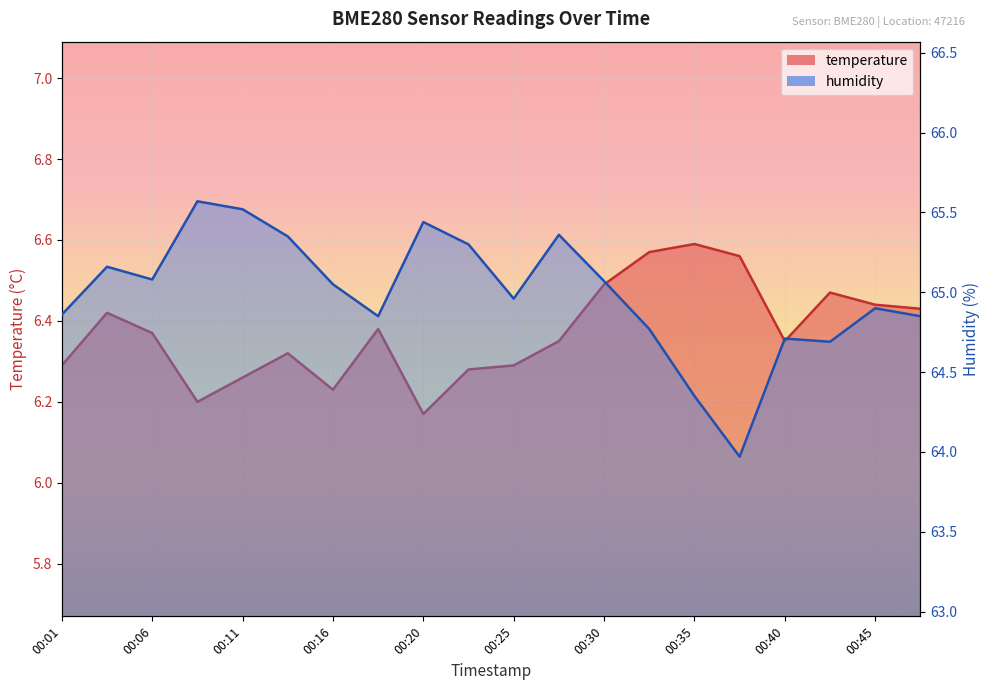

Reading left to right, list all the values displayed in this chart.

temperature: 00:01=6.3	00:03=6.4	00:06=6.4	00:08=6.2	00:11=6.3	00:13=6.3	00:16=6.2	00:18=6.4	00:20=6.2	00:23=6.3	00:25=6.3	00:28=6.3	00:30=6.5	00:33=6.6	00:35=6.6	00:38=6.6	00:40=6.3	00:43=6.5	00:45=6.4	00:47=6.4
humidity: 00:01=64.9	00:03=65.2	00:06=65.1	00:08=65.6	00:11=65.5	00:13=65.3	00:16=65.0	00:18=64.8	00:20=65.4	00:23=65.3	00:25=65.0	00:28=65.4	00:30=65.1	00:33=64.8	00:35=64.3	00:38=64.0	00:40=64.7	00:43=64.7	00:45=64.9	00:47=64.8